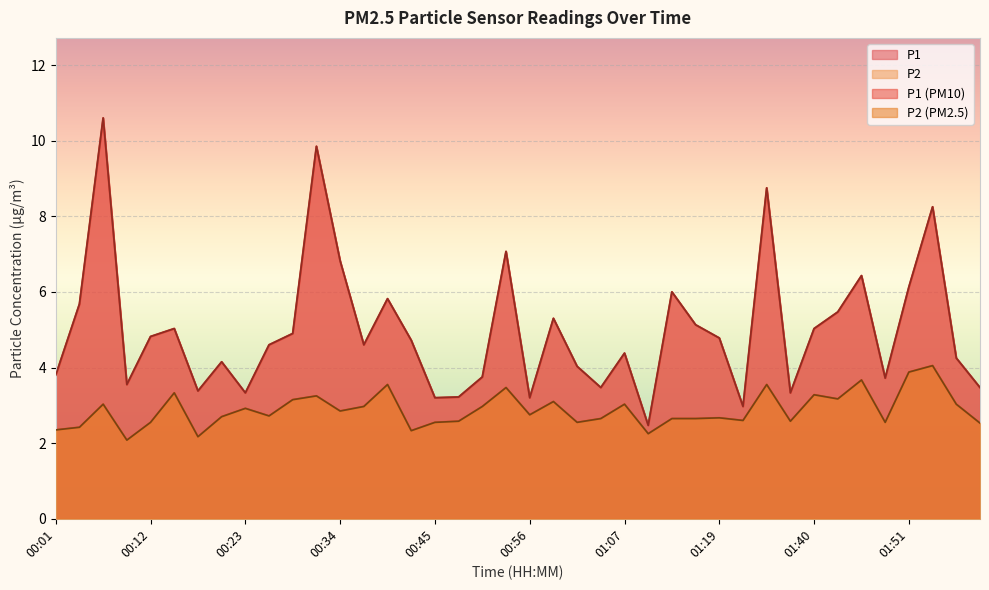

What is the difference between the P1 values at 01:10 and 02:00?

1.0